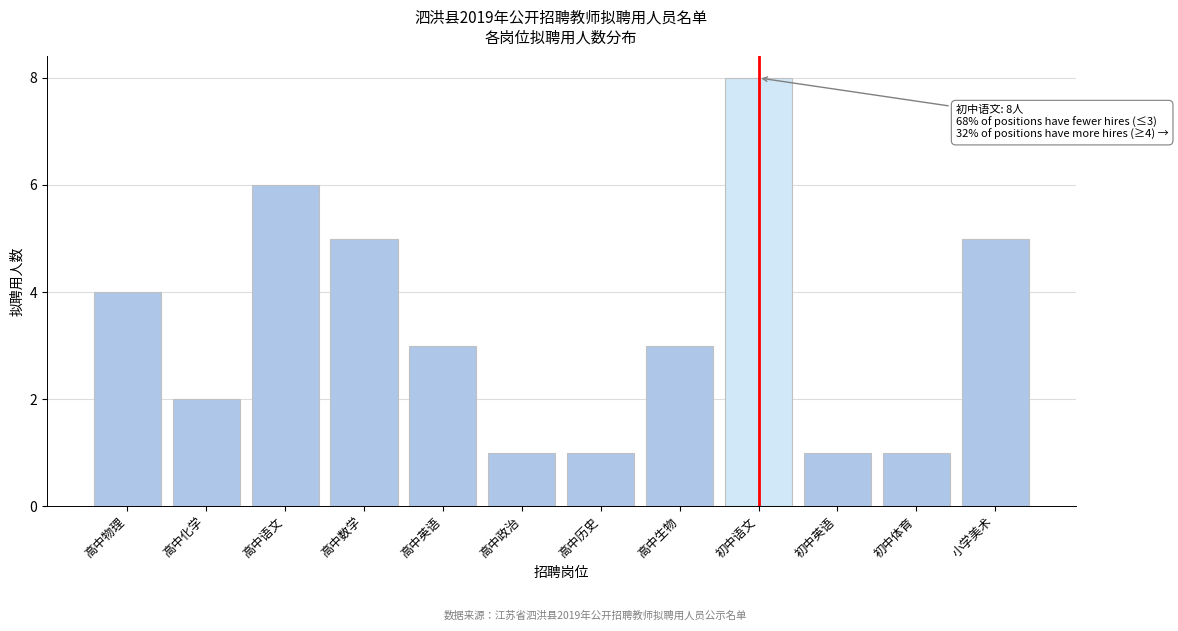

Reading left to right, extract all data points from this chart.

4	2	6	5	3	1	1	3	8	1	1	5